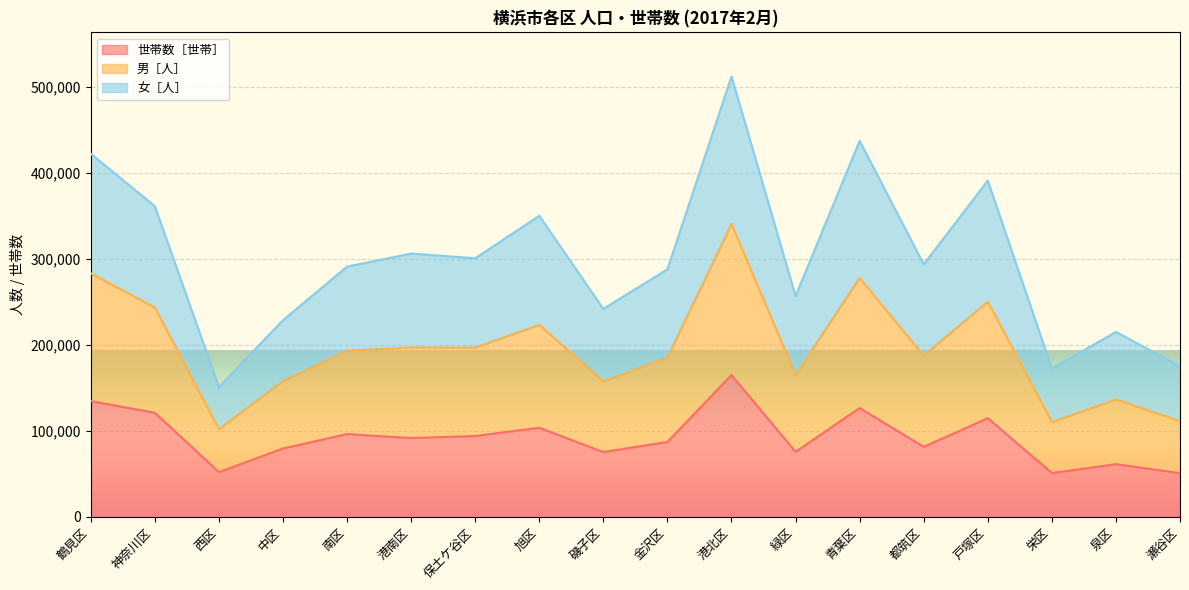

What are all the series names shown in the legend?

世帯数［世帯］, 男［人］, 女［人］